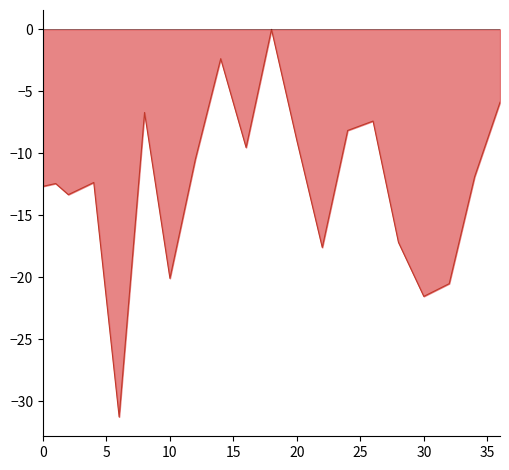

What is the difference between the maximum and minimum values?

31.3